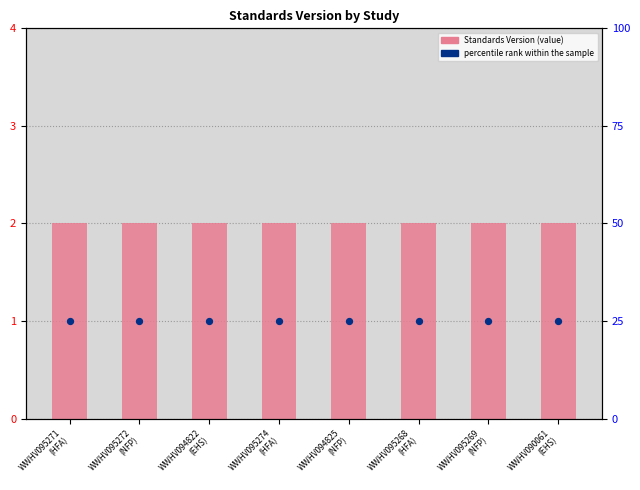

At how many categories does at least one series exceed 15?

8